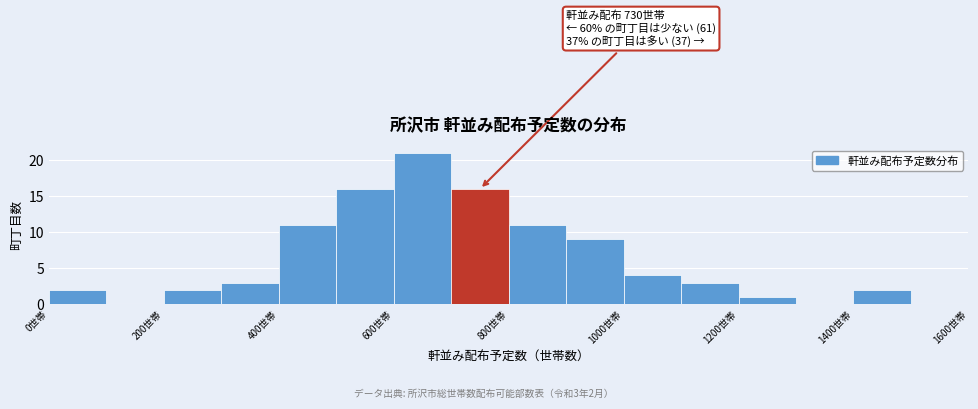

Which range on the x-axis has the tallest bar?

600 to 700